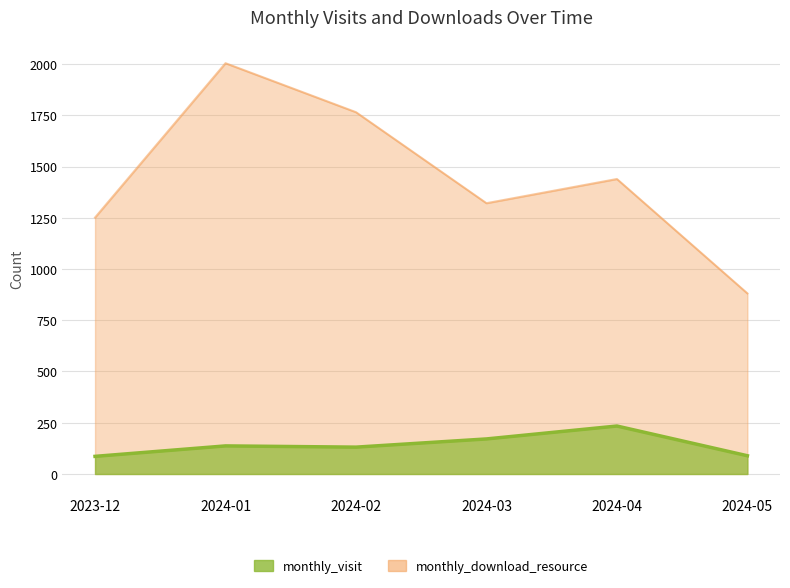

What is the difference between the maximum and minimum values in the monthly_download_resource series?

1123